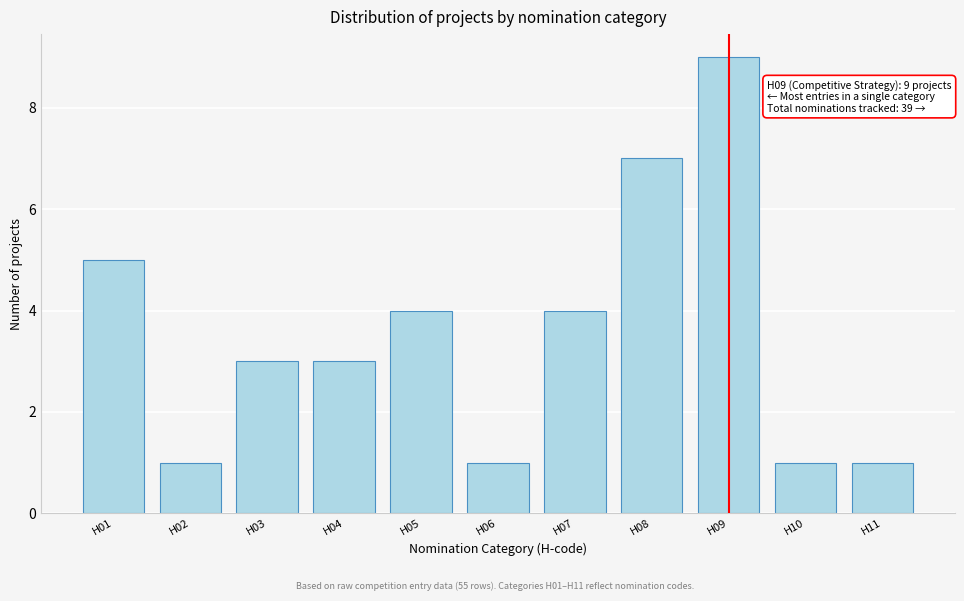

Reading right to left, transcribe all the data shown in this chart.

1	1	9	7	4	1	4	3	3	1	5